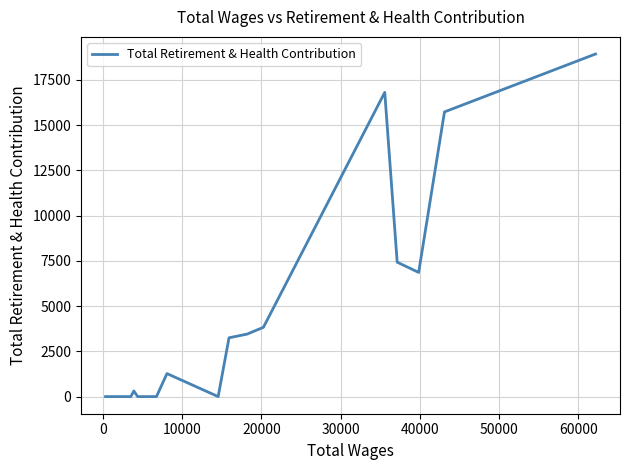

What is the maximum value shown in the chart?

18925